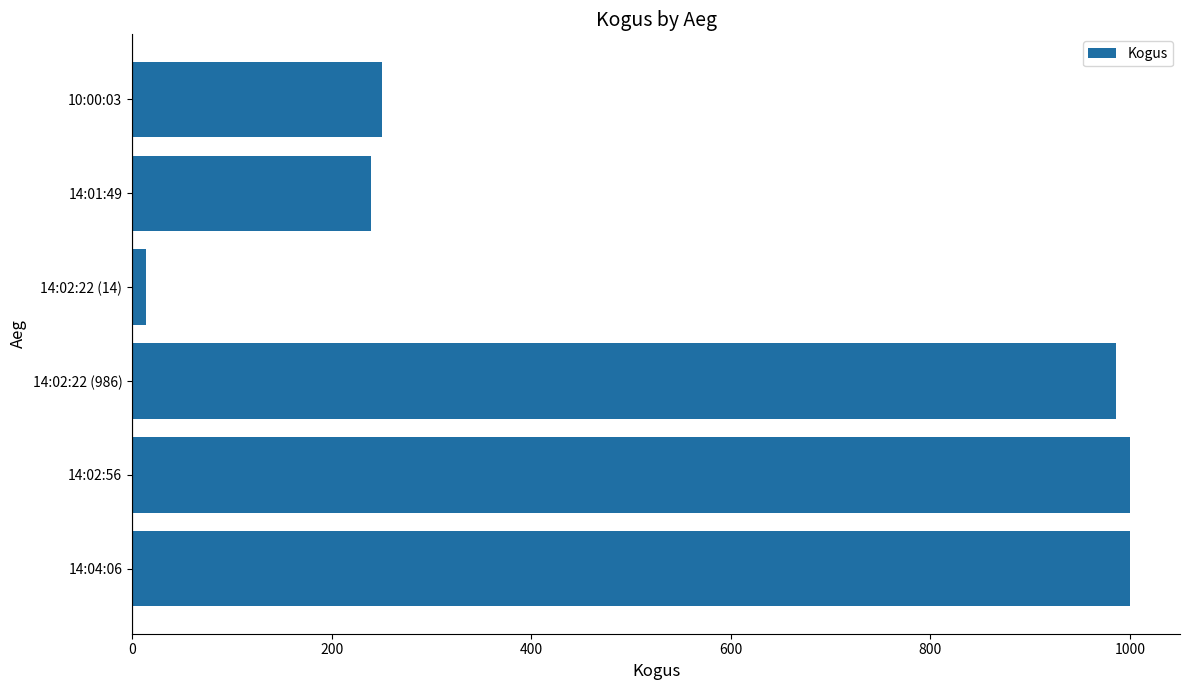

What is the difference between the second highest and minimum values?

986